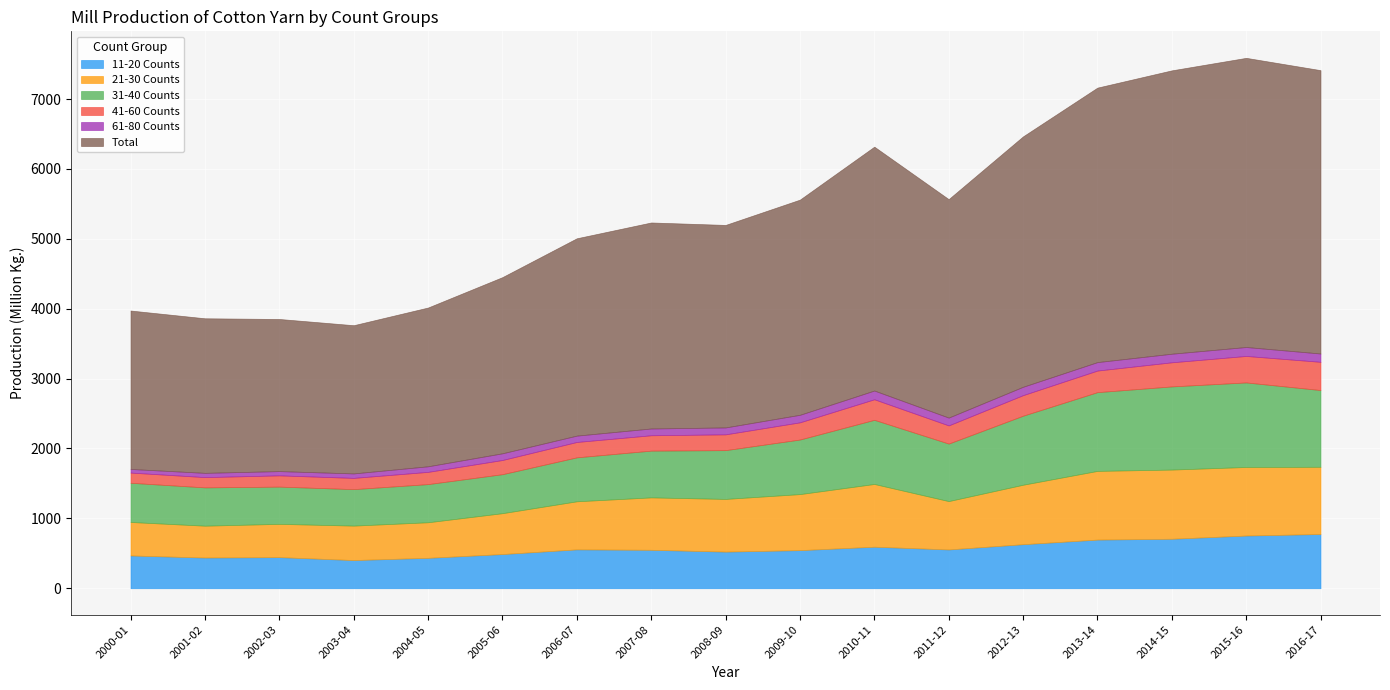

How many lines are shown in the chart?

6